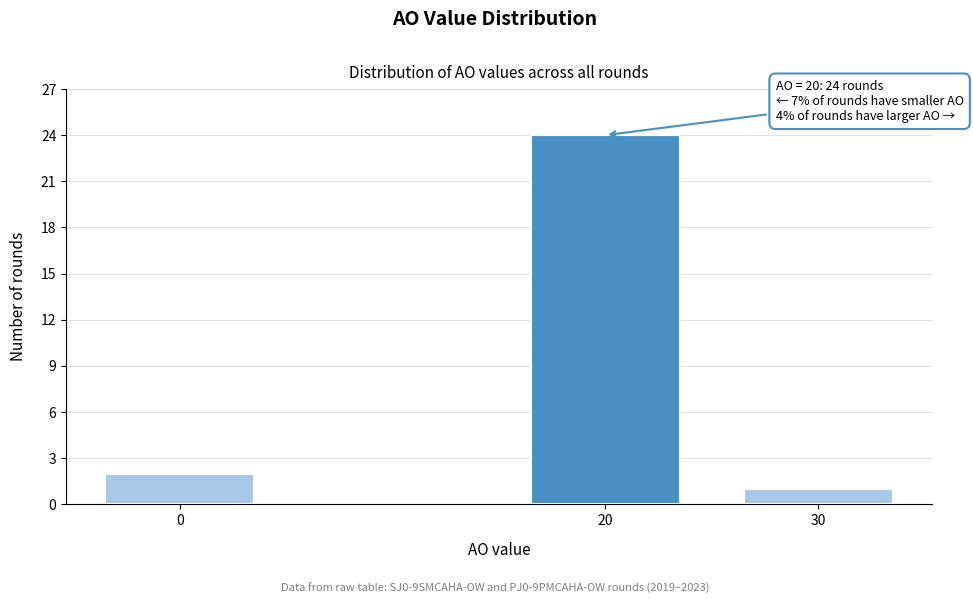

Reading right to left, what are all the values shown in this chart?

30=1	20=24	0=2